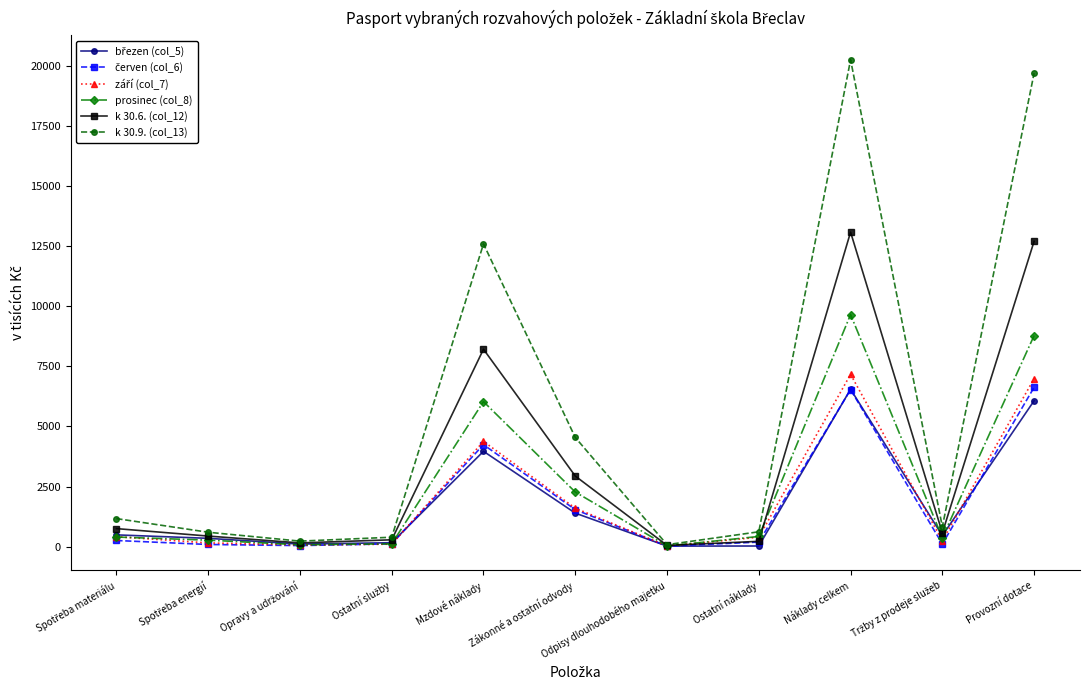

Which series has the largest total across all categories?

k 30.9. (col_13)